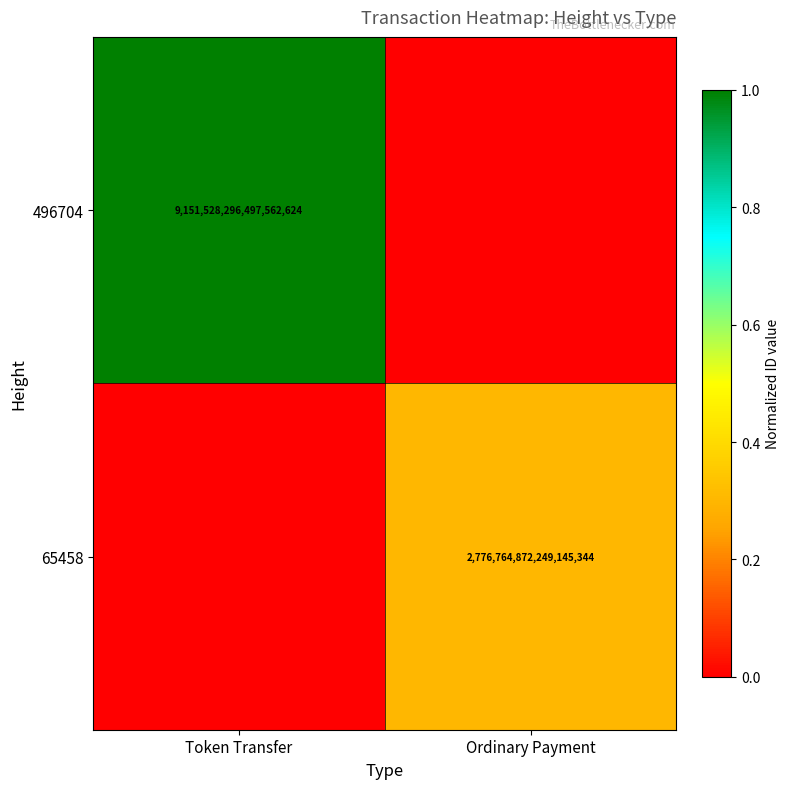

The 496704 series shows 9151528296497562624 at Token Transfer. True or false?

True